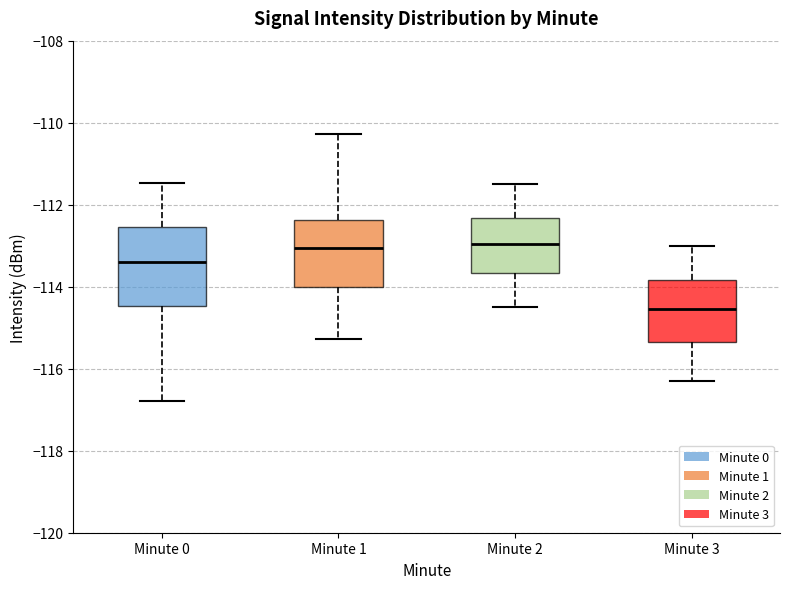

Which box has the lowest median line?

Minute 3